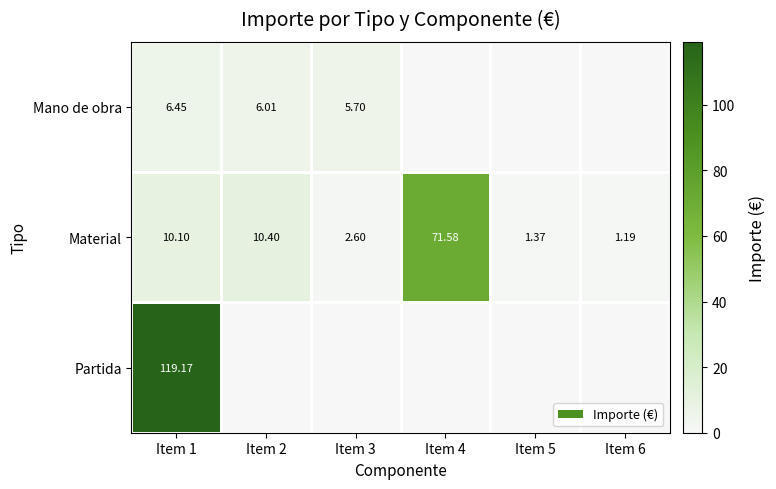

How many data points in Material are above 10?

3